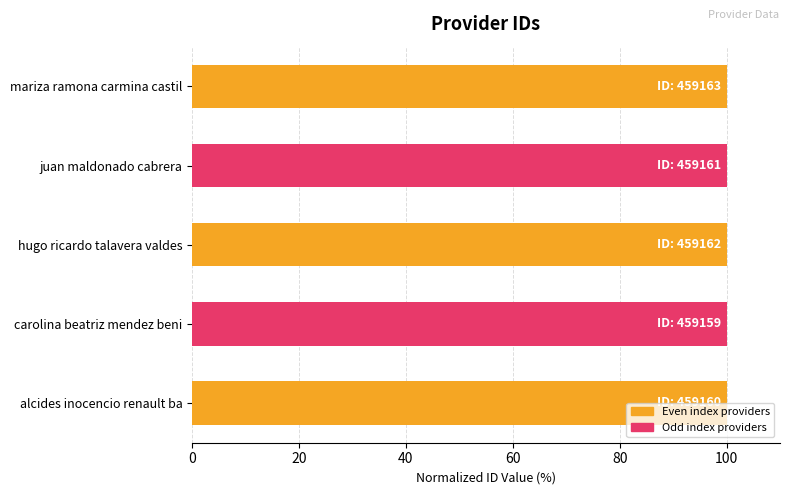

Does the chart contain any negative values?

No